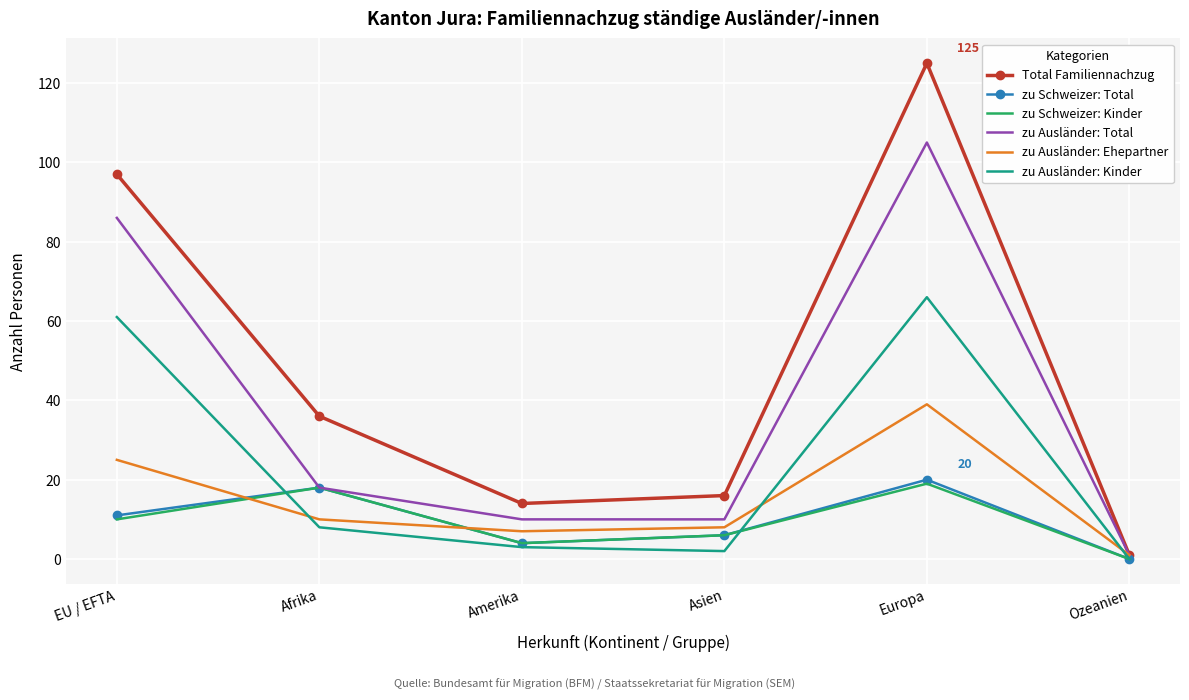

What is the maximum value shown in the chart?

125